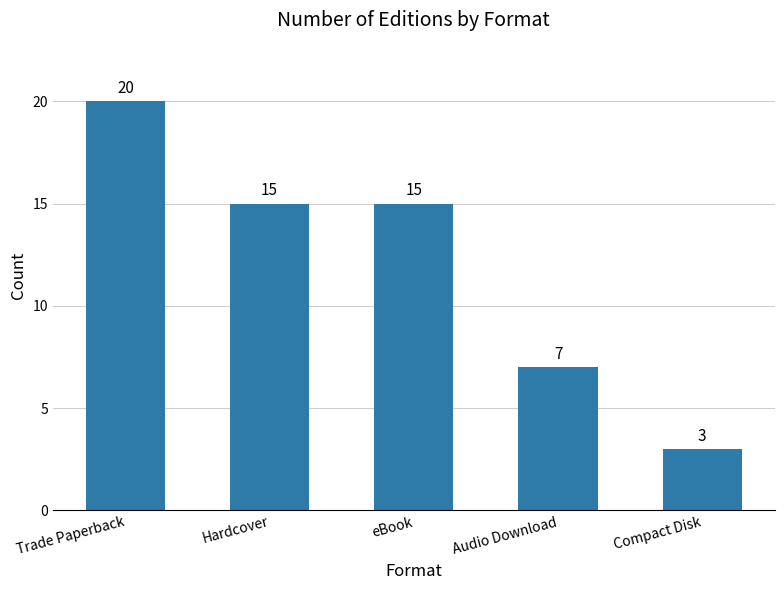

At which label does the data first exceed 15?

Trade Paperback